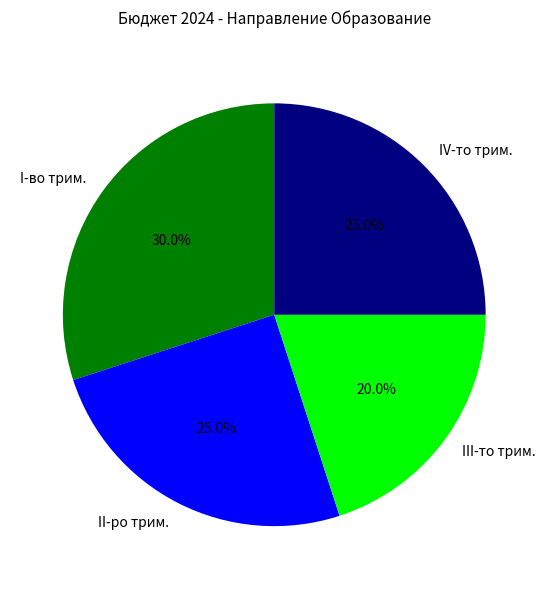

How much of the chart is everything except IV-то трим.?

75.0%